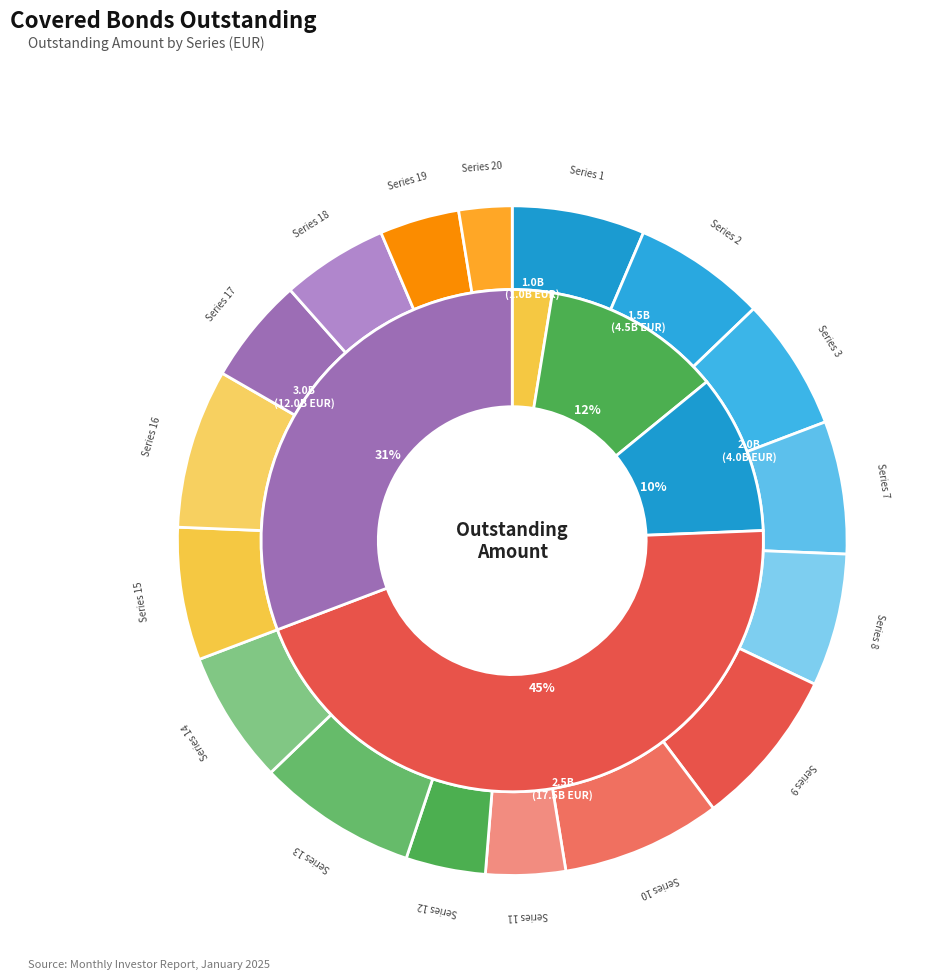

To the nearest percent, what is the average slice percentage?

6%